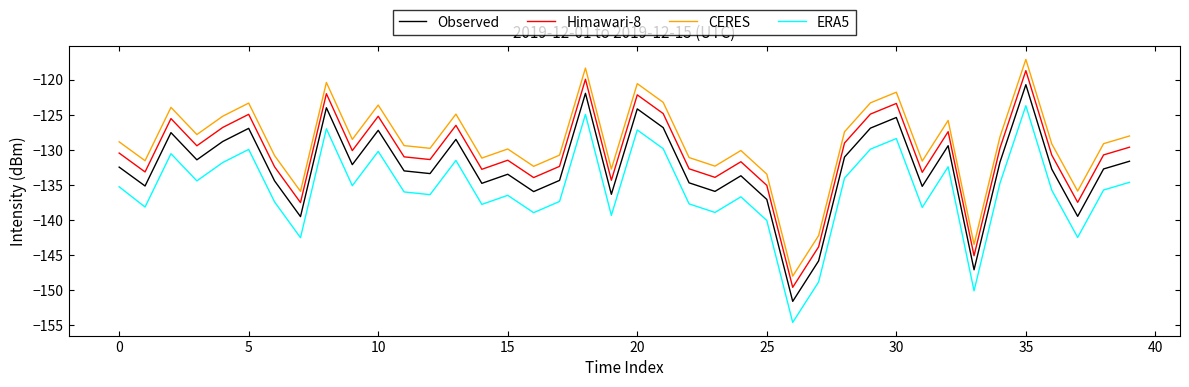

Rank the series by their average value, from highest to lowest.

CERES, Himawari-8, Observed, ERA5